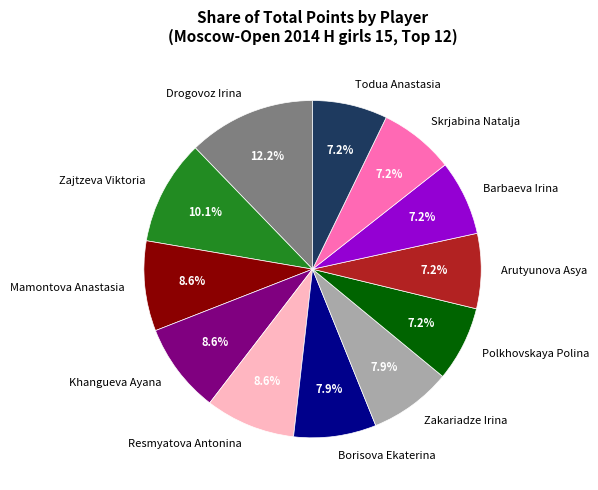

Is it true that Resmyatova Antonina is 9% of the pie?

True